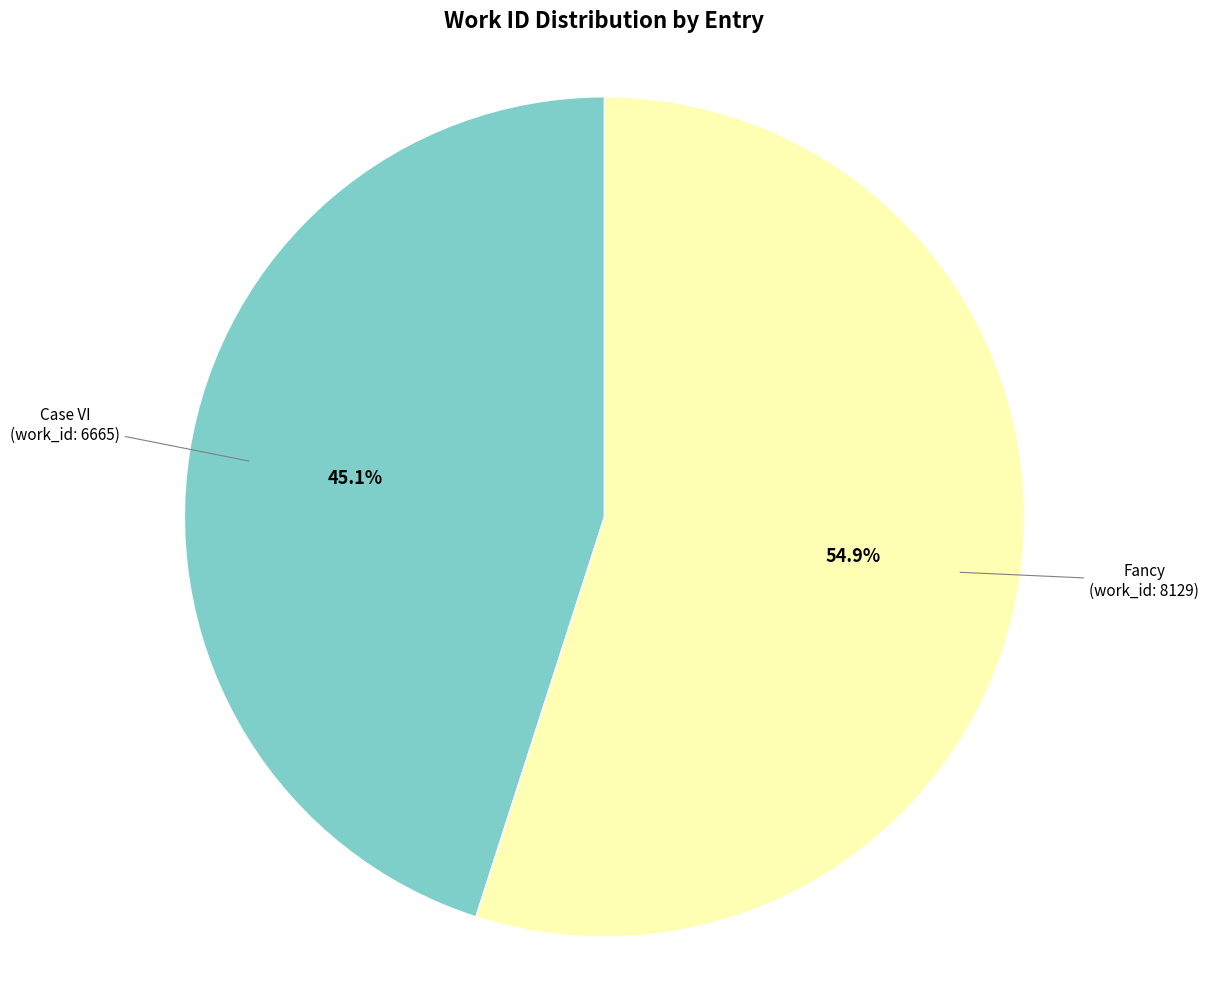

What is the ratio of the value at Case VI (work_id: 6665) to the value at Fancy (work_id: 8129)?

0.8